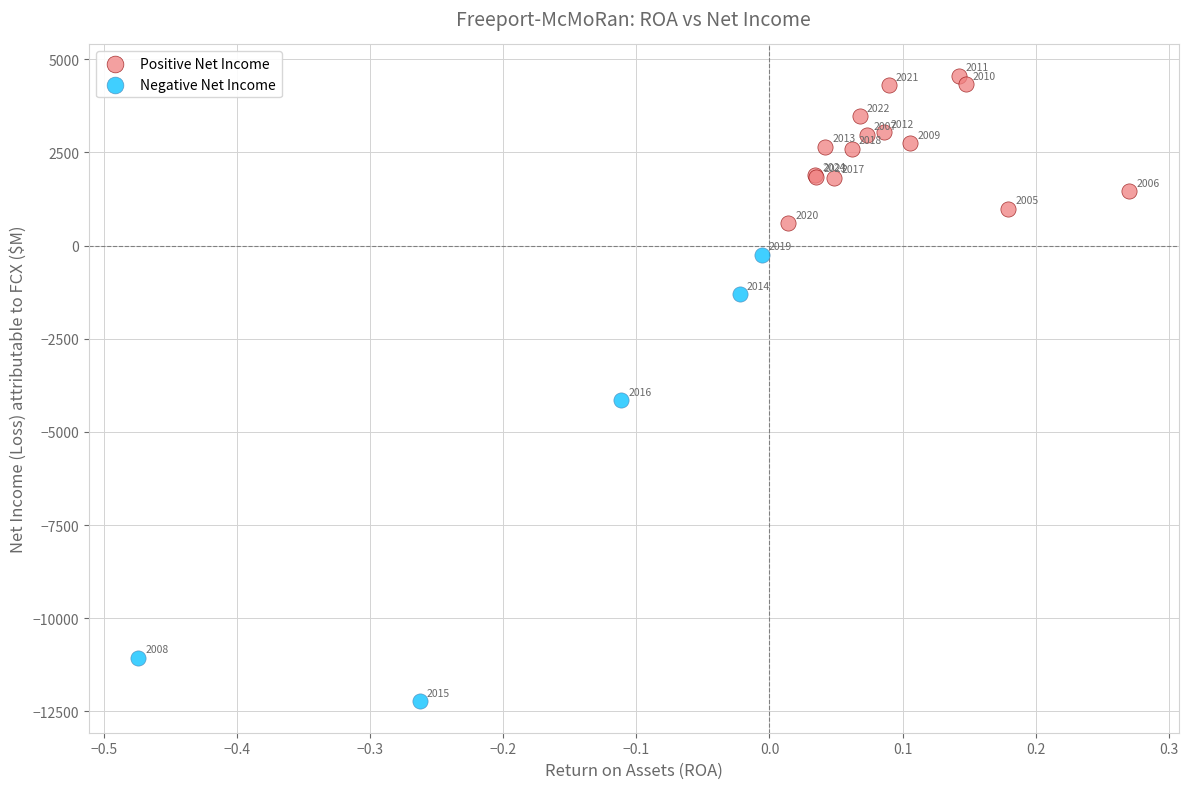

Which series has the largest Y range (max minus min)?

Negative Net Income